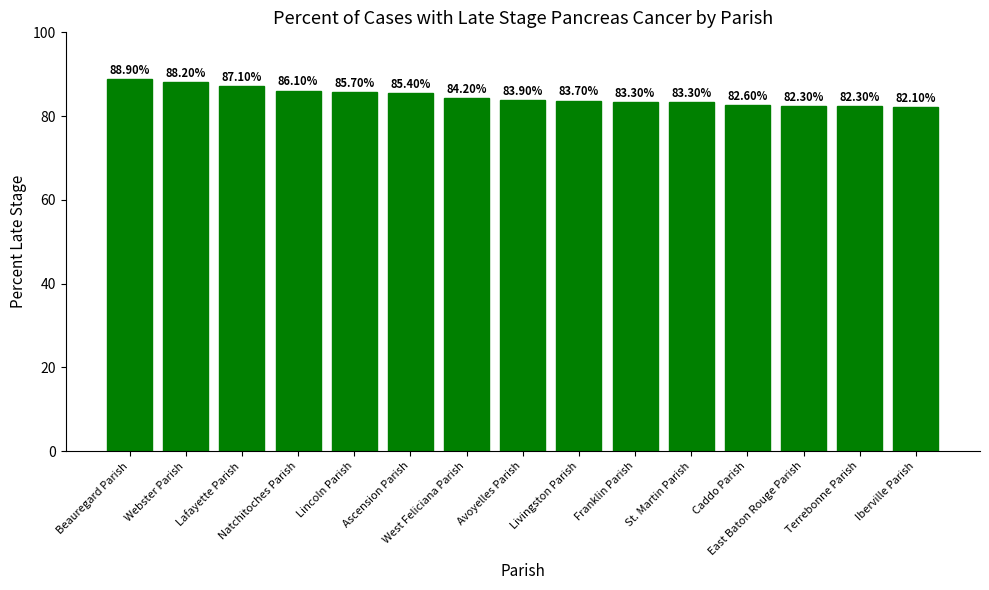

What is the sum of all values?

1269.1